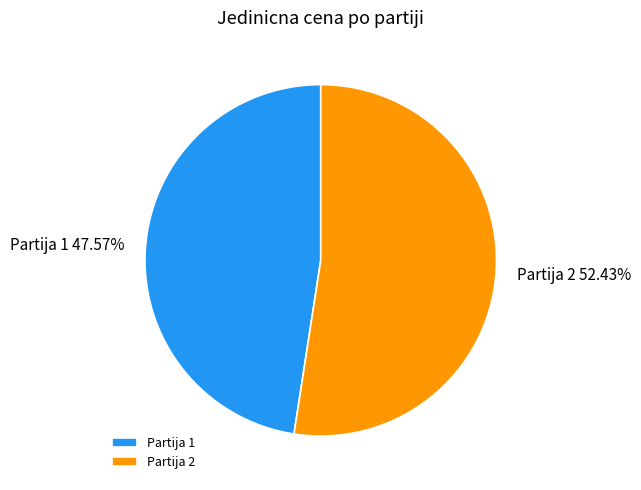

Count the number of slices in the pie.

2